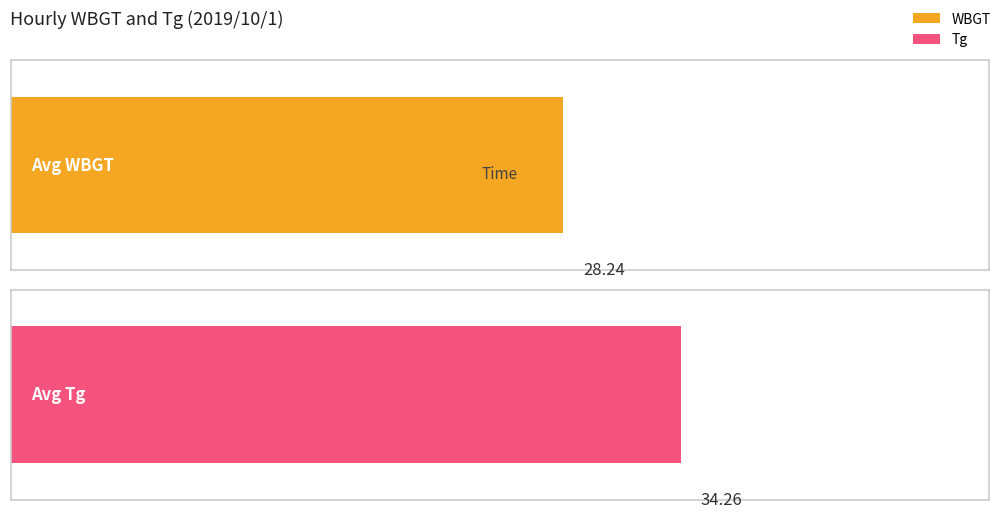

What is the difference between the second highest and minimum values in the Tg series?

18.5